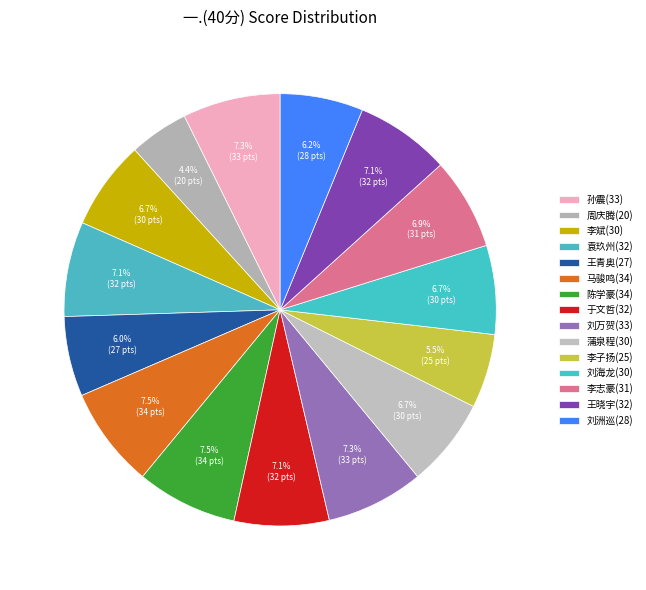

Count the number of slices in the pie.

15